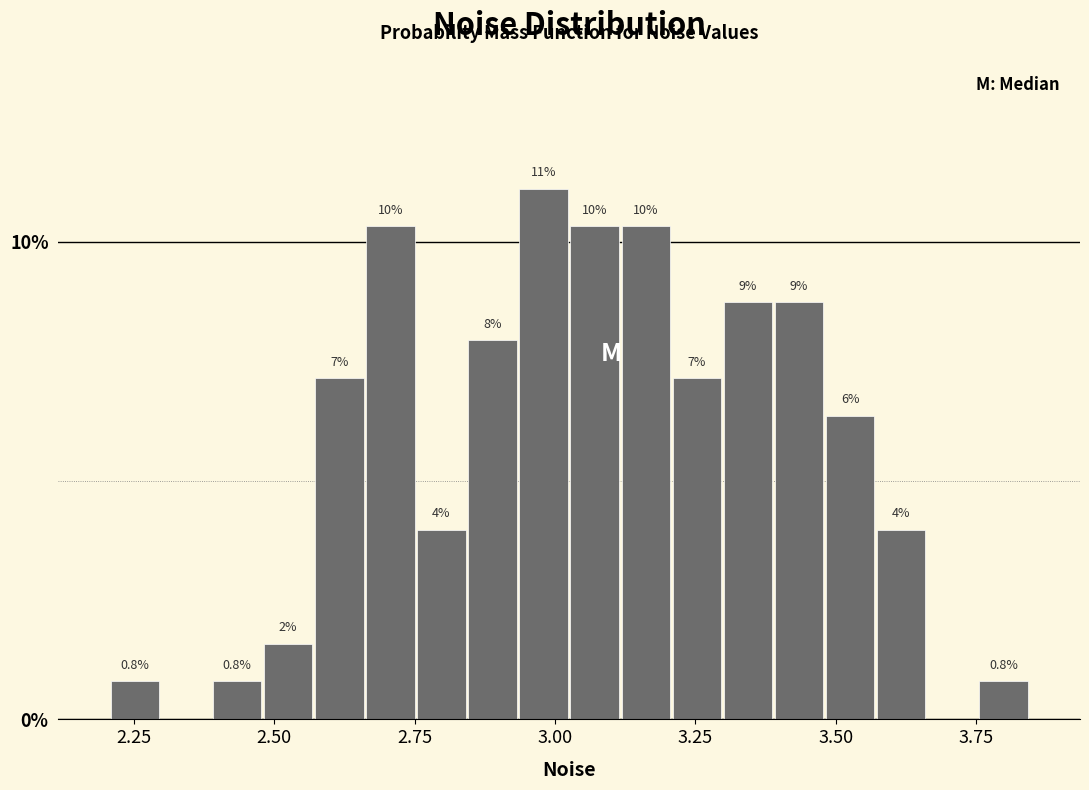

Around what value on the x-axis is the tallest bar? Give the approximate position of its centre, as read against the axis.

3.00